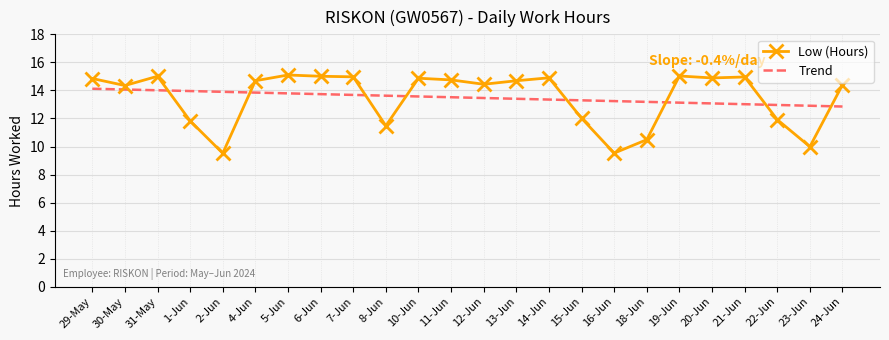

Is the value of Trend at 2-Jun greater than the value of Low (Hours) at 10-Jun?

No